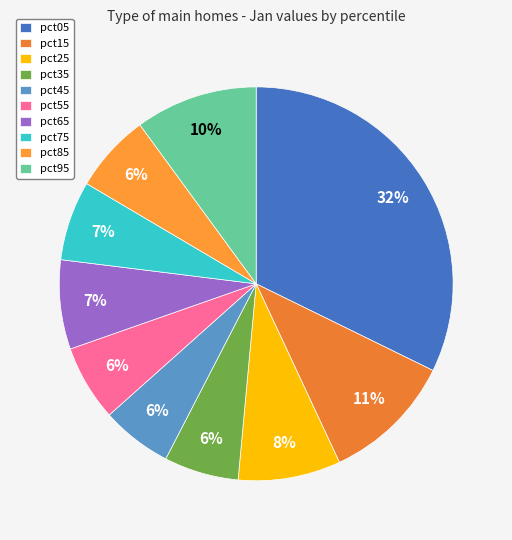

Does pct85 account for over 50% of the chart?

No